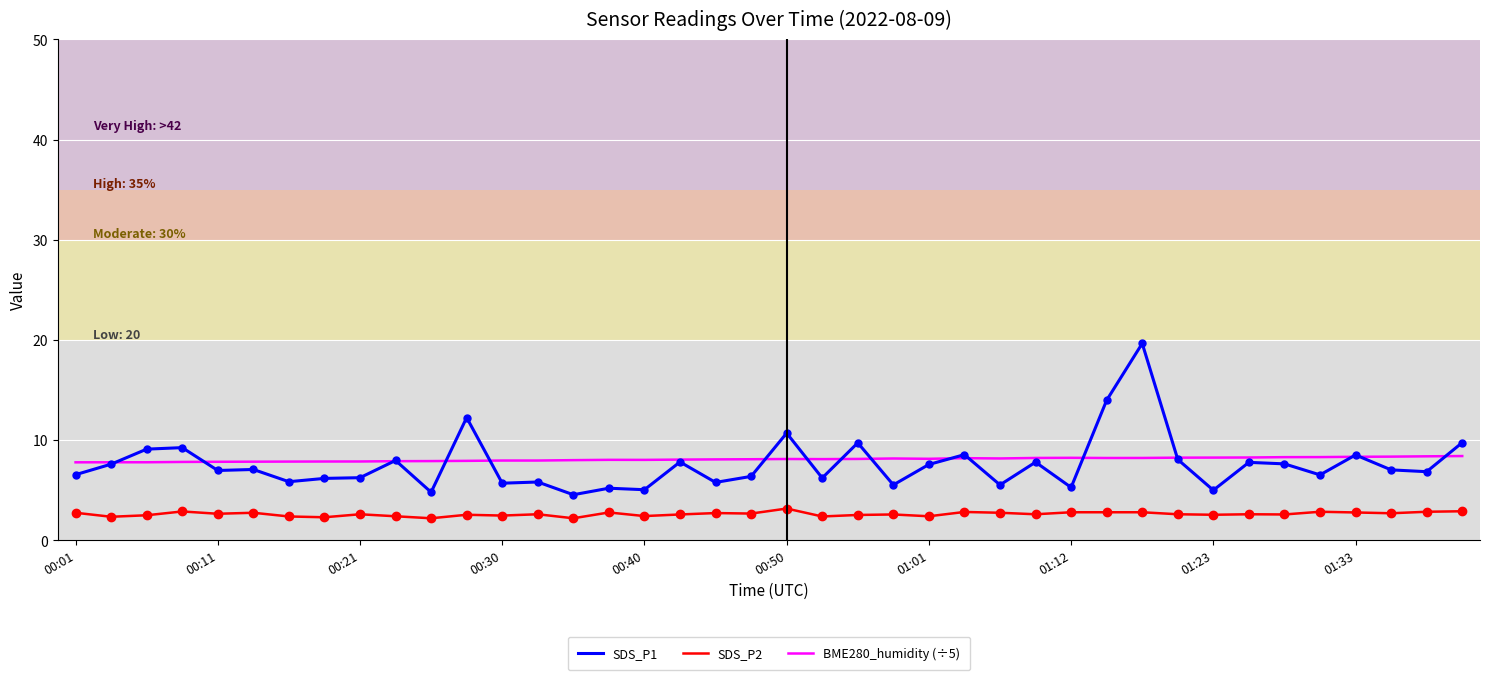

True or false: SDS_P2 and BME280_humidity (÷5) intersect in this chart.

False